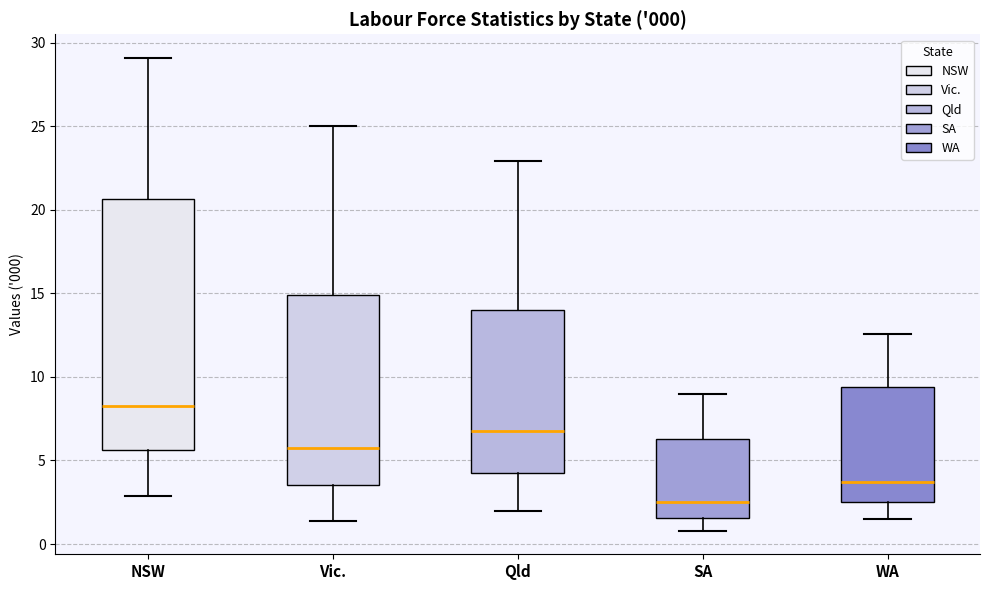

Which box has the lowest median line?

SA